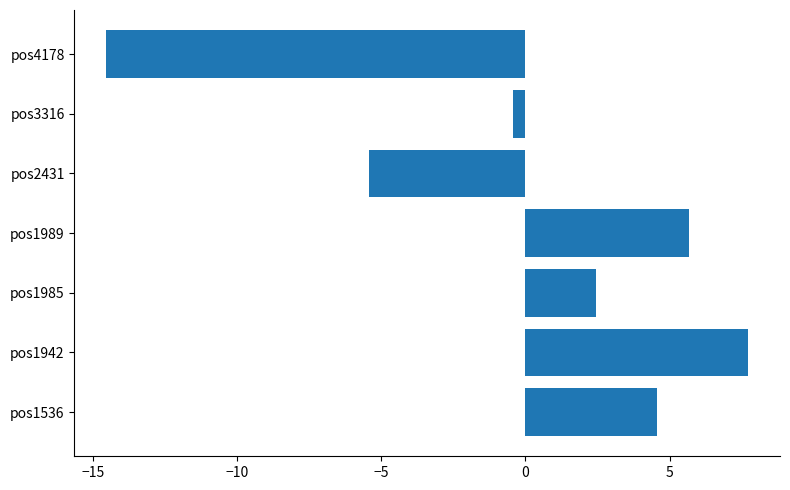

Reading bottom to top, extract all data points from this chart.

4.6	7.7	2.5	5.7	-5.4	-0.4	-14.5